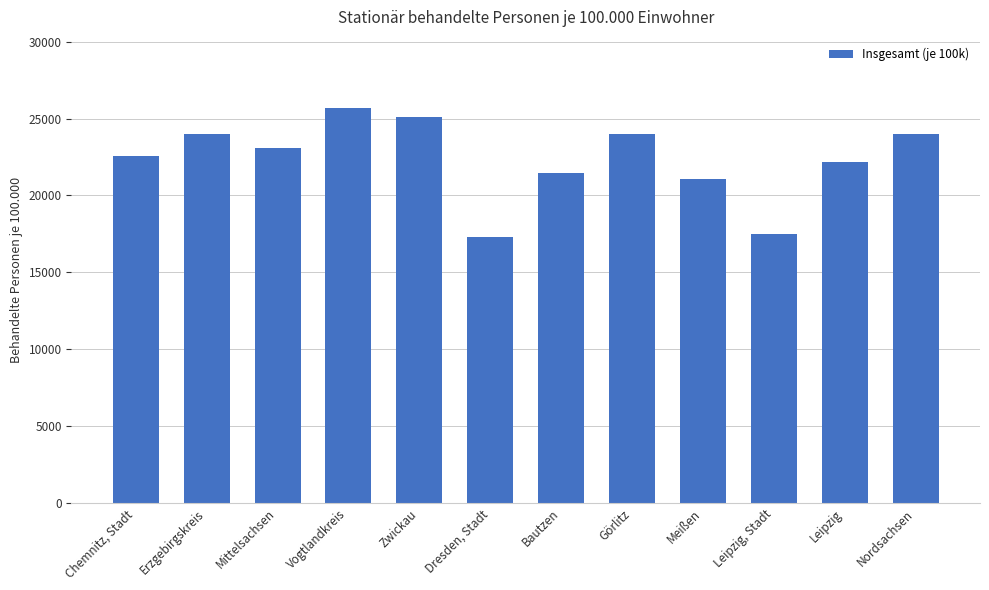

Approximately how many times larger is the value at Mittelsachsen compared to Leipzig, Stadt?

1.3